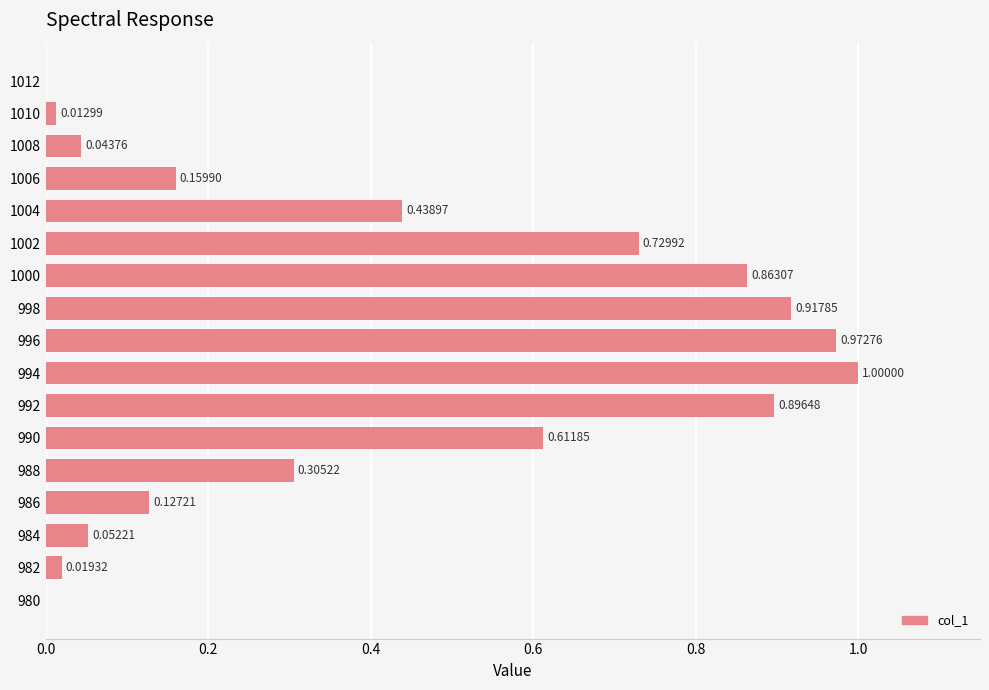

Between 1010 and 996, which is larger?

996